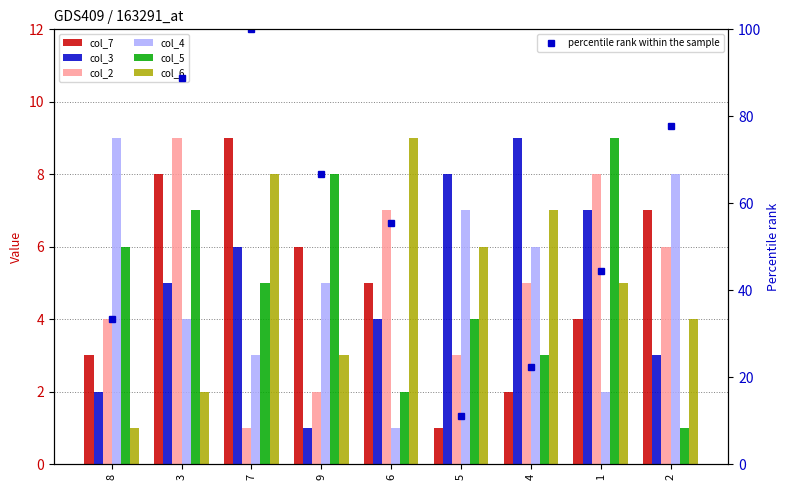

The col_6 series shows 7 at 4. True or false?

True